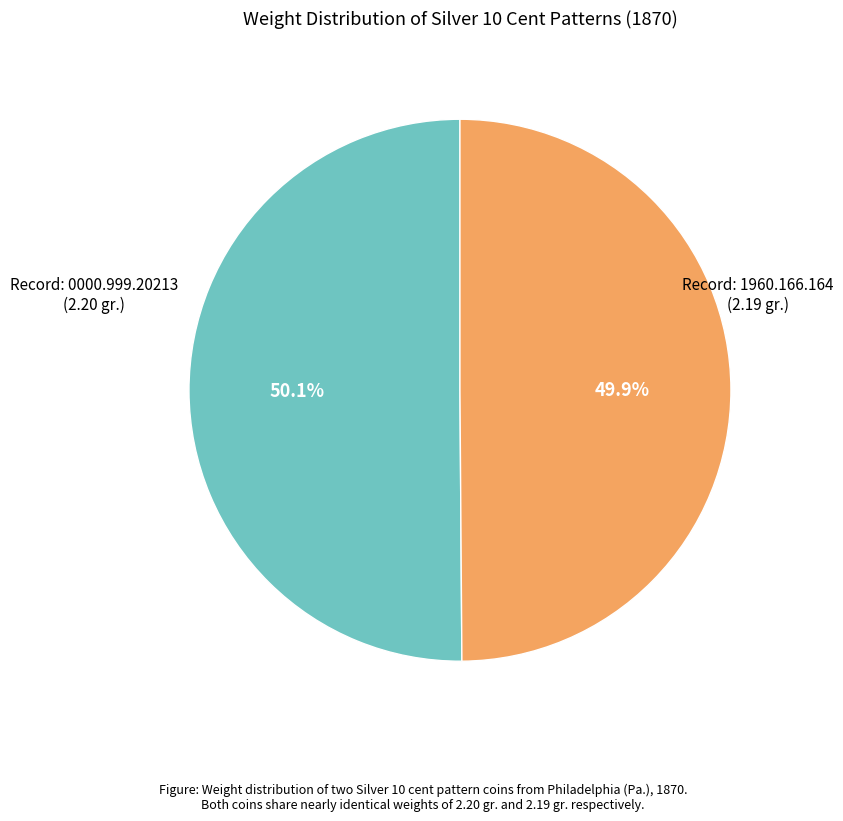

Is there a majority slice in this chart?

Yes